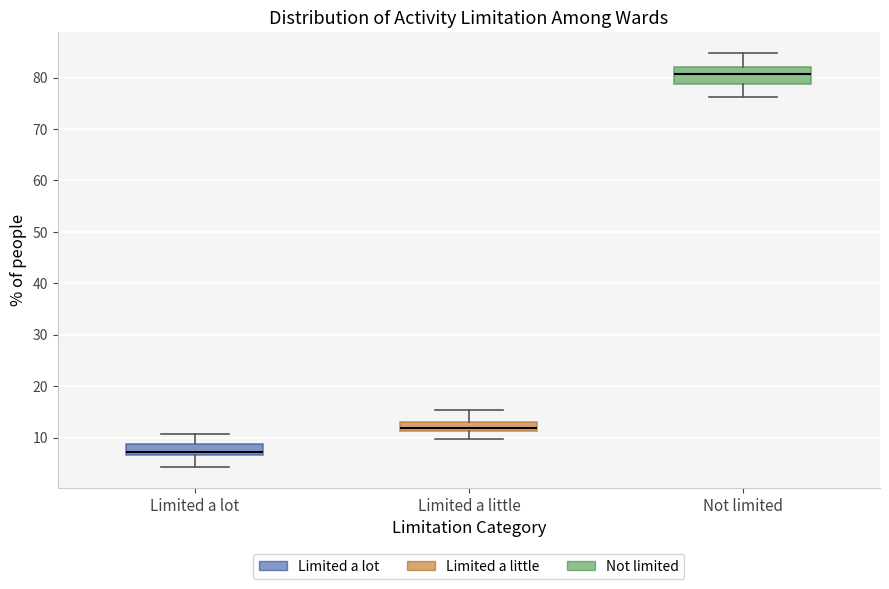

Reading left to right, read every box against the y-axis: the position of its median line, the range the box covers, and the ends of its whiskers. The values are not printed on the chart, so give them approximately, as read against the axis.

Limited a lot: median 7 (just above the box's lower edge), box 7 to 9, whiskers 4 to 11
Limited a little: median 12, box 11 to 13, whiskers 10 to 15
Not limited: median 81, box 79 to 82, whiskers 76 to 85